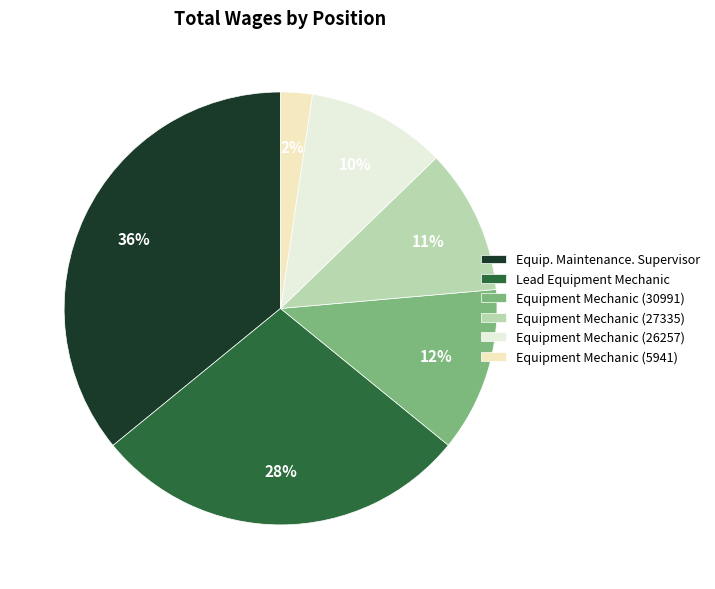

To the nearest percent, what is the average slice percentage?

17%